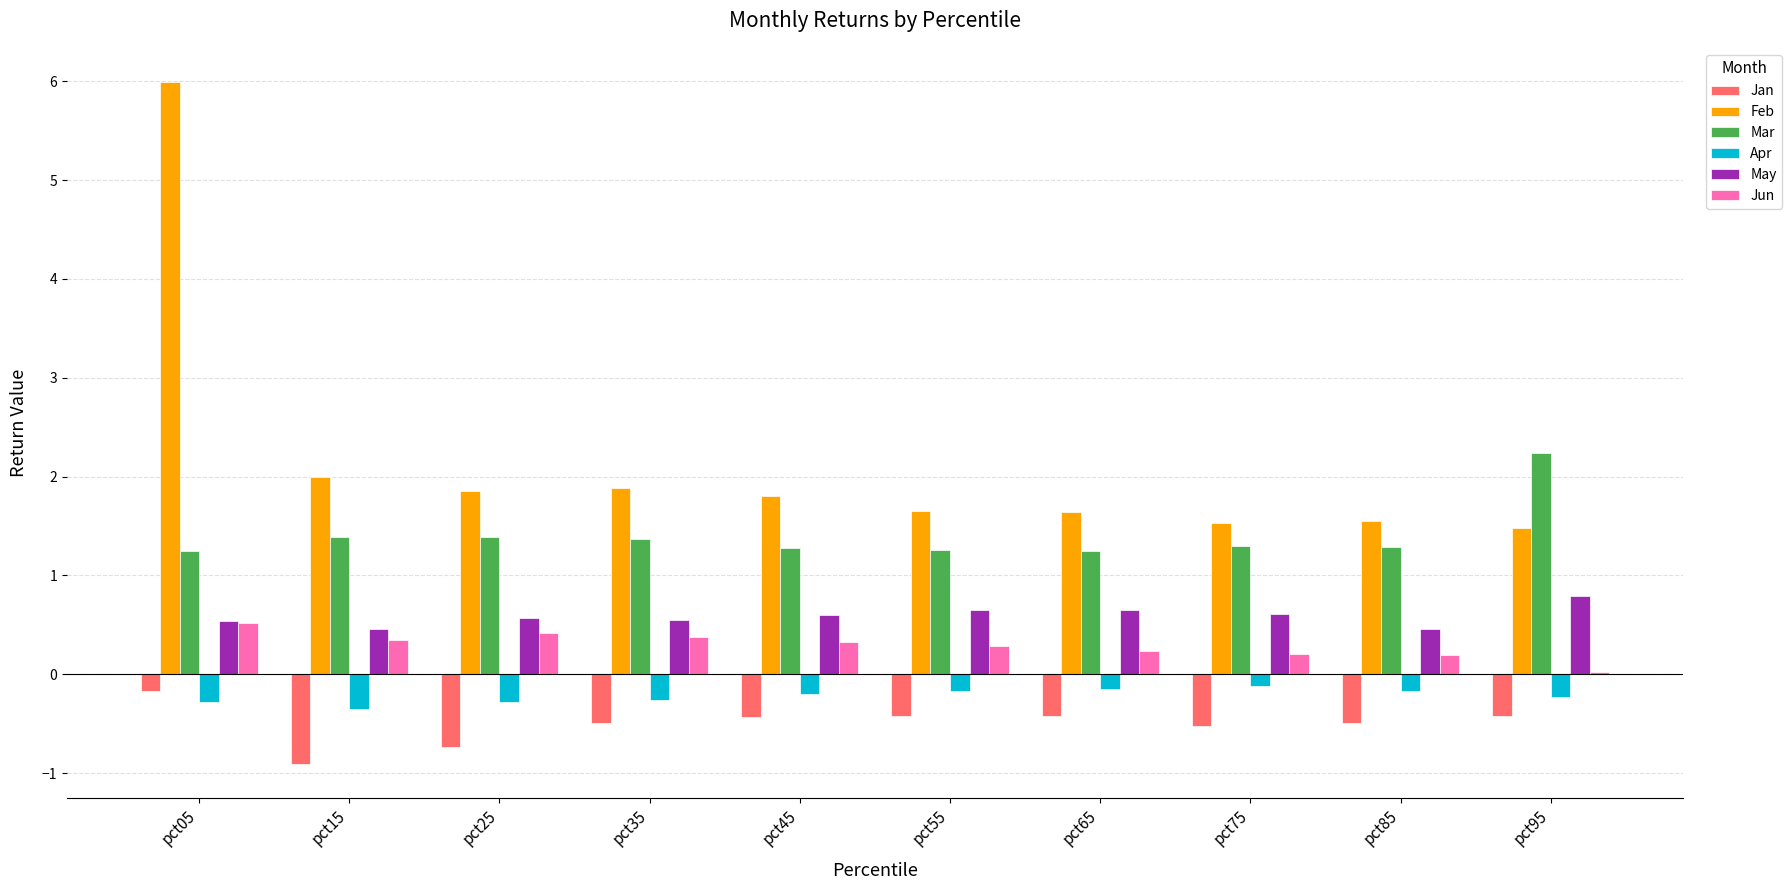

What is the total value across all series at pct05?

7.9